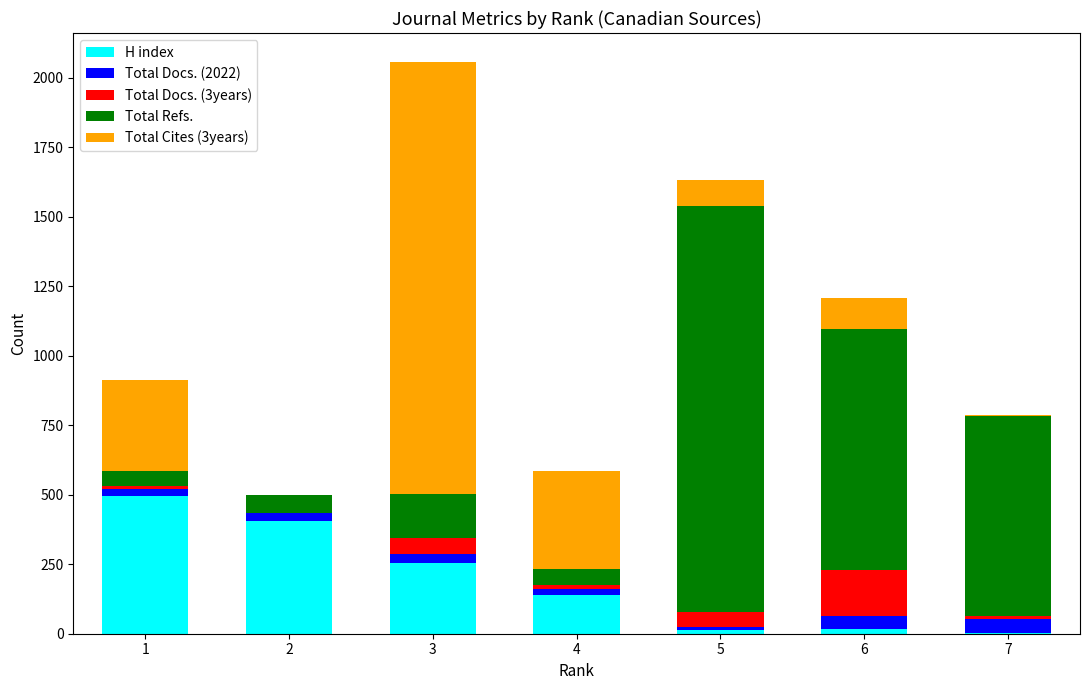

Does the chart contain stacked bars?

Yes